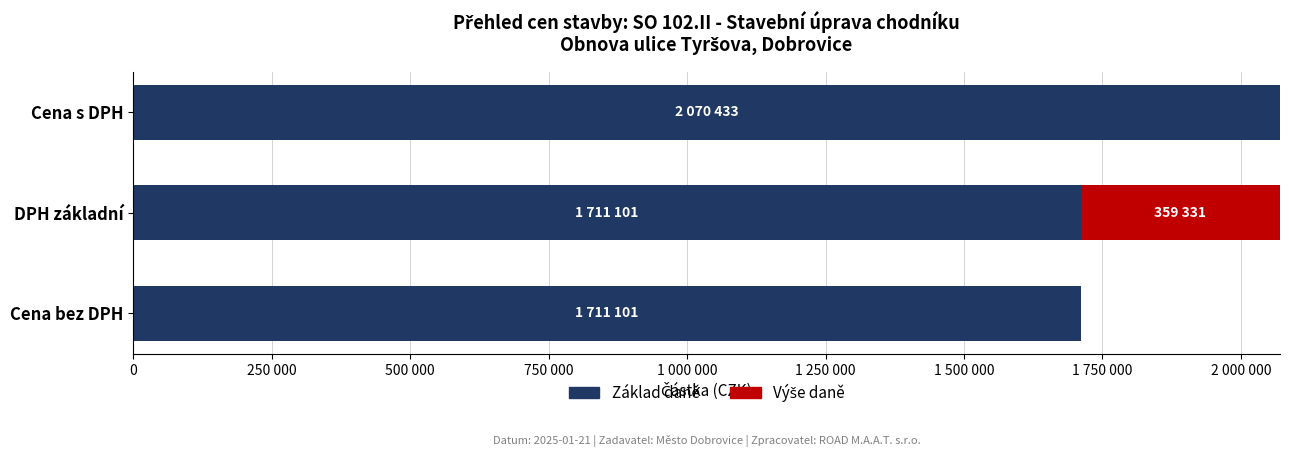

What is the sum of all Výše daně values?

359331.4